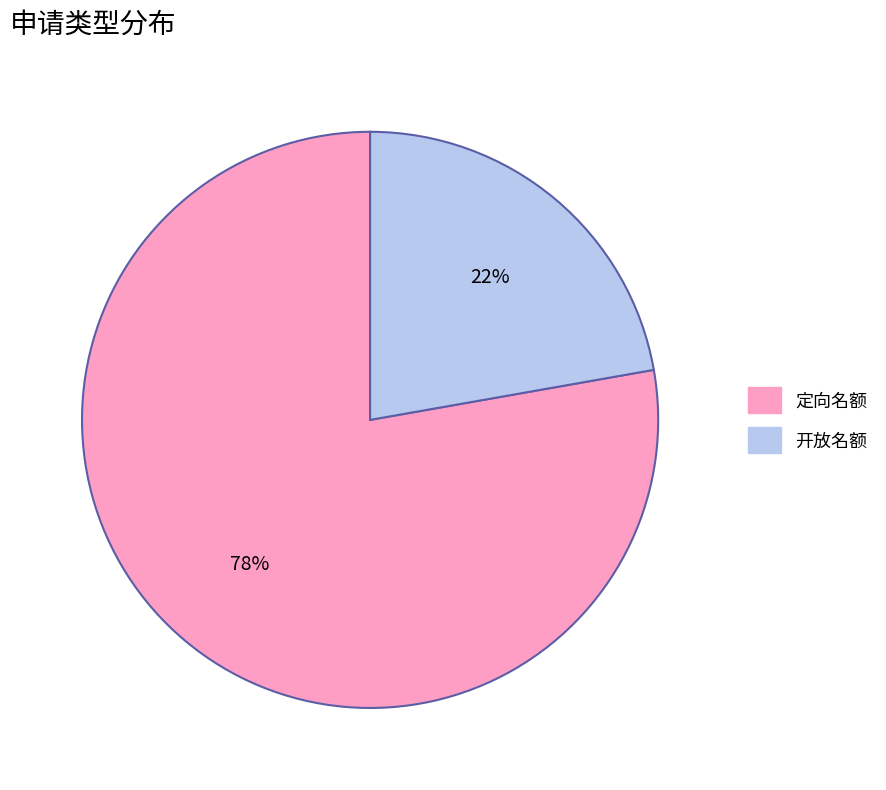

What is the majority slice?

定向名额